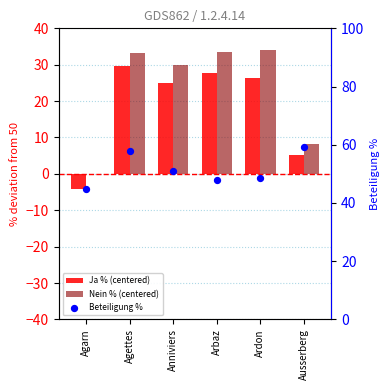

At how many categories does at least one series exceed 22?

6